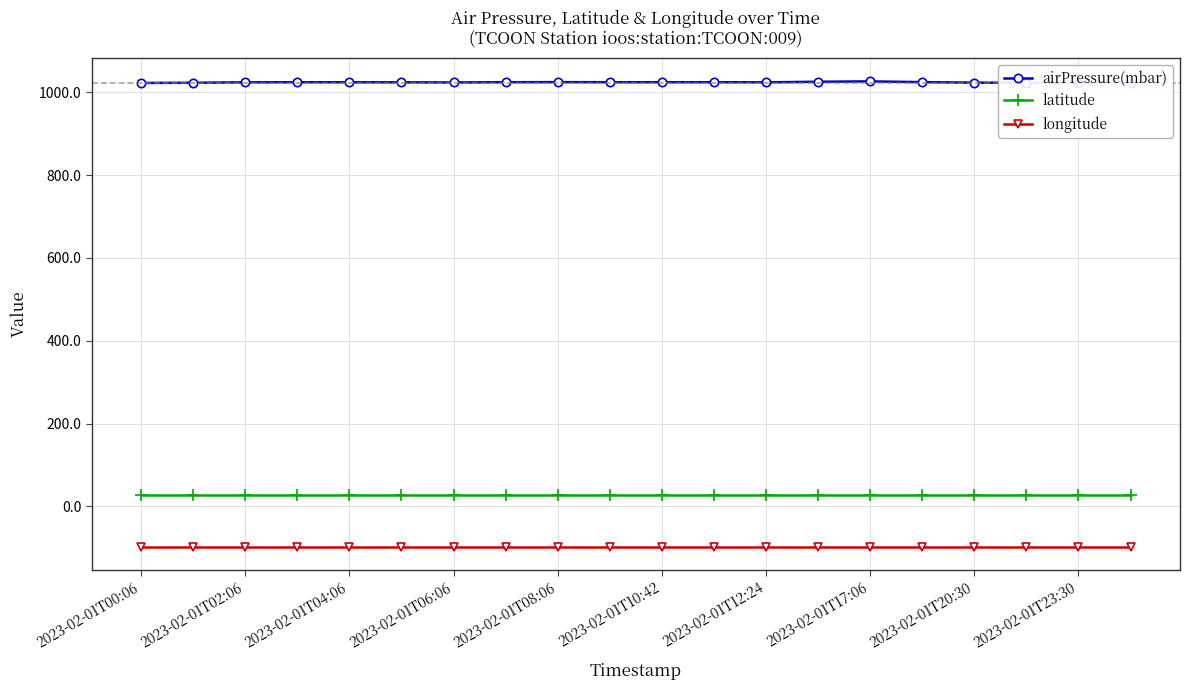

What is the smallest value displayed?

-97.1